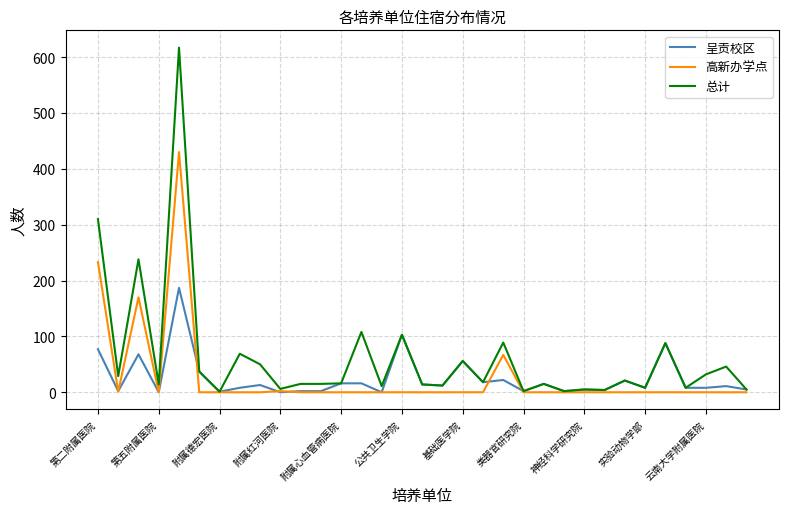

Which series has the largest total across all categories?

总计